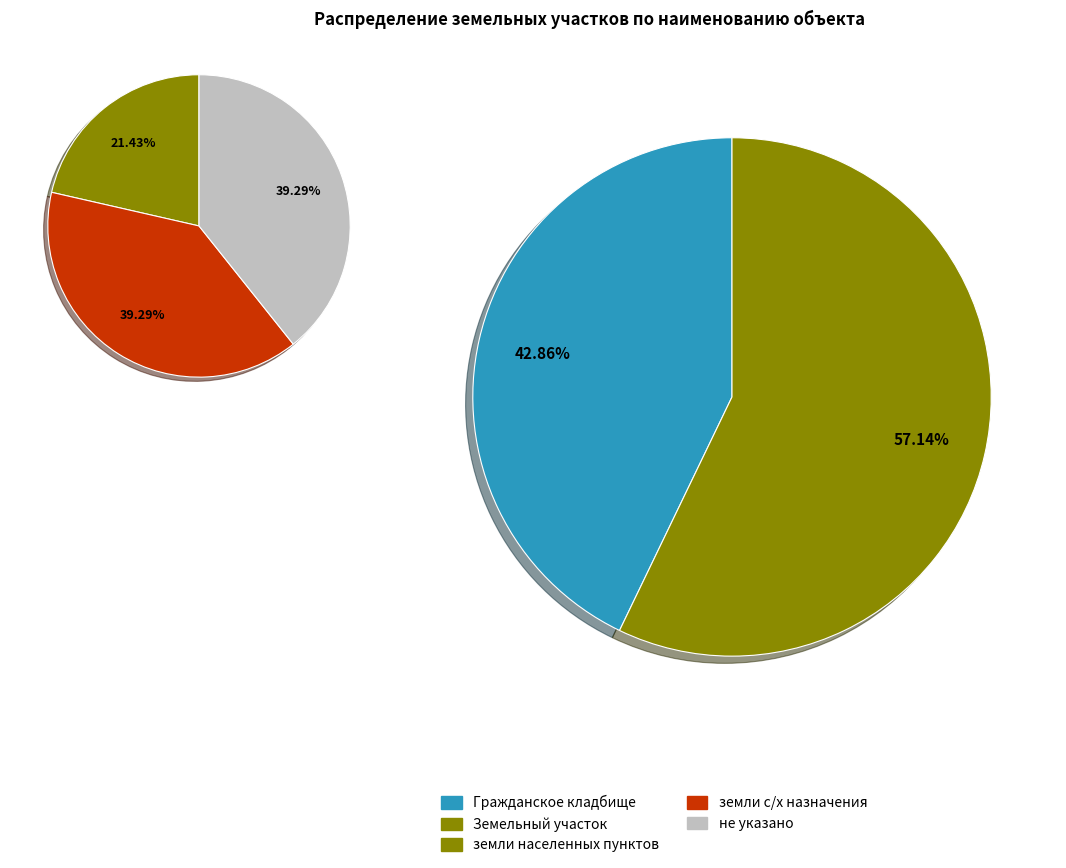

The Земельный участок slice represents 71% of the pie. True or false?

False